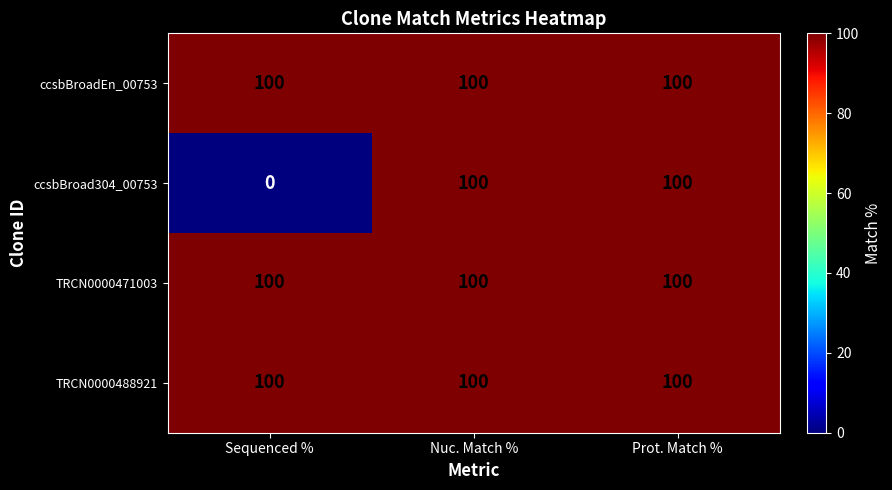

What is the sum of the TRCN0000471003 values at Prot. Match % and Nuc. Match %?

200